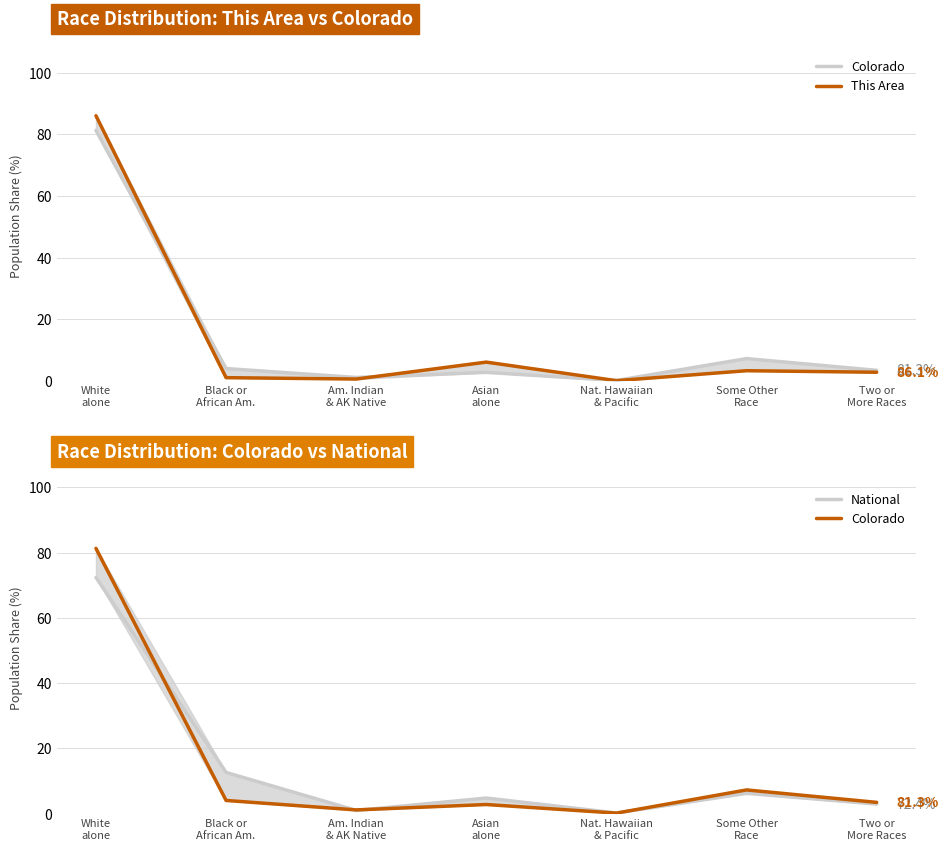

What is the lowest value of the Colorado series?

0.1